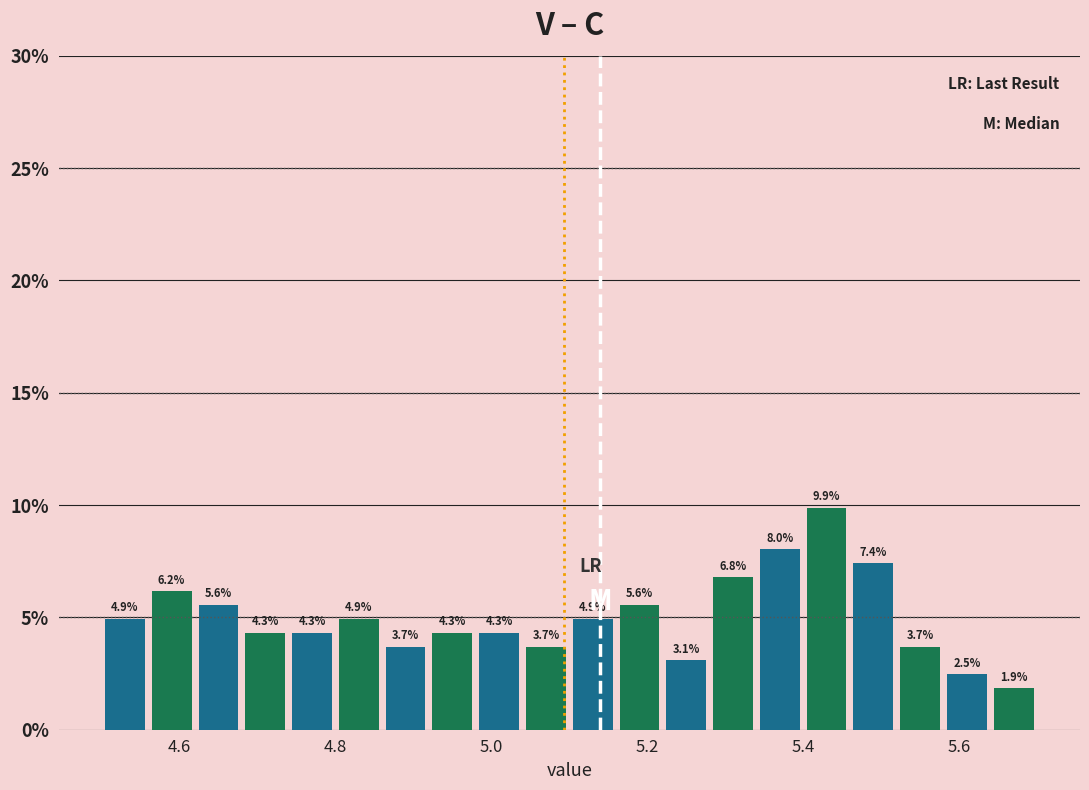

Read against the x-axis, roughly where is the centre of the tallest bar?

5.44